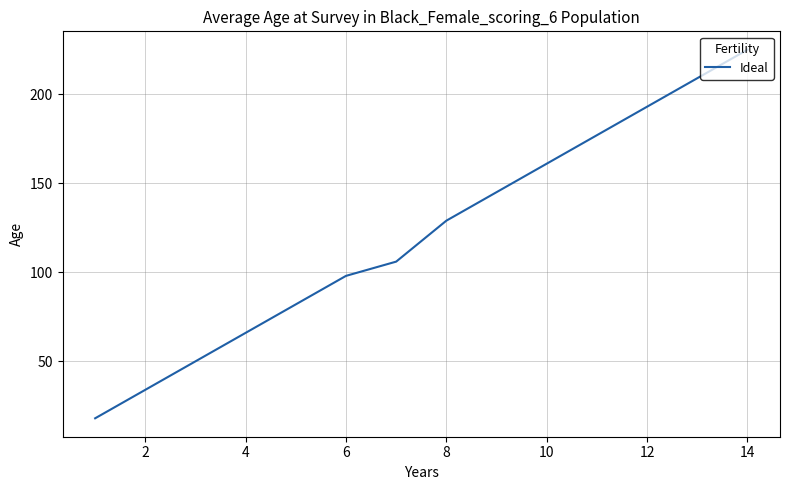

What is the maximum value shown in the chart?

225